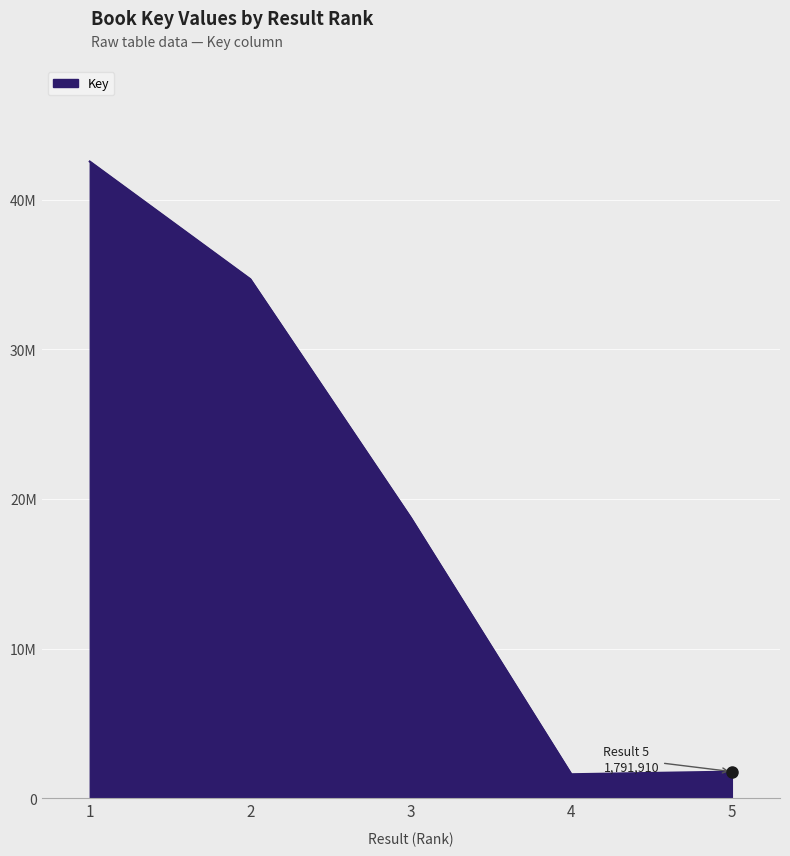

Does the chart have visible grid lines?

Yes